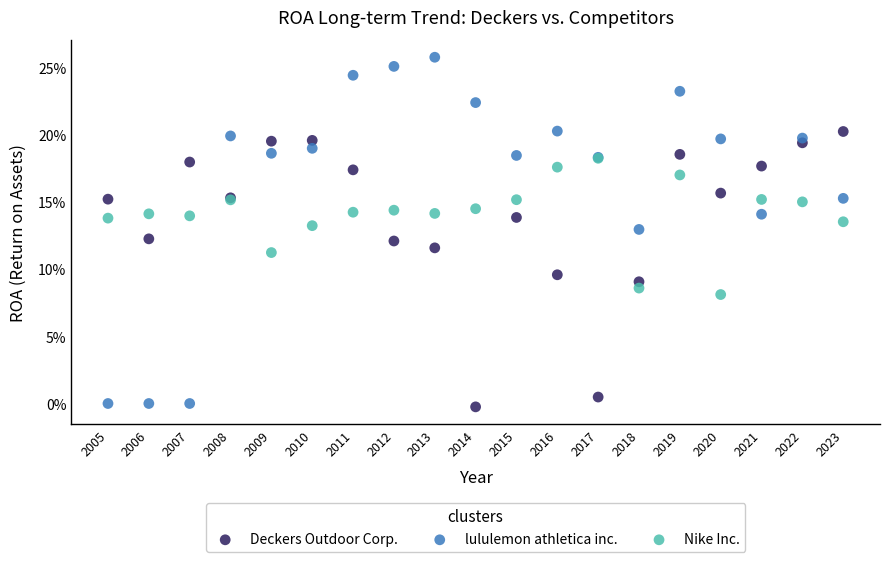

What are all the series names shown in the legend?

Deckers Outdoor Corp., lululemon athletica inc., Nike Inc.